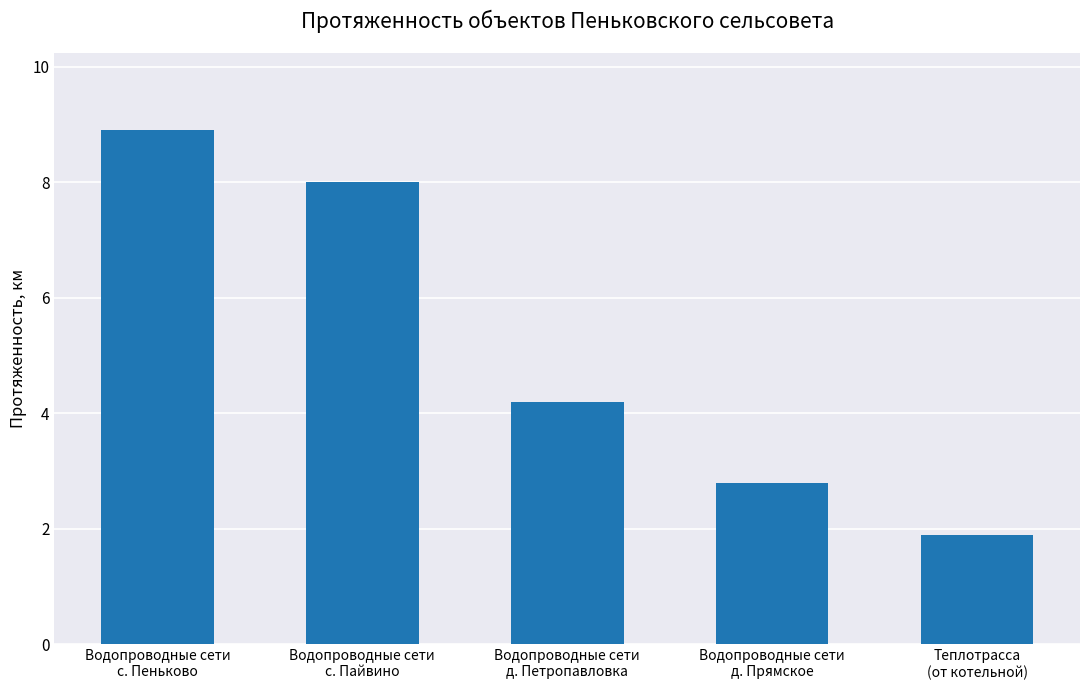

Between Водопроводные сети
д. Петропавловка and Водопроводные сети
с. Пеньково, which is larger?

Водопроводные сети
с. Пеньково